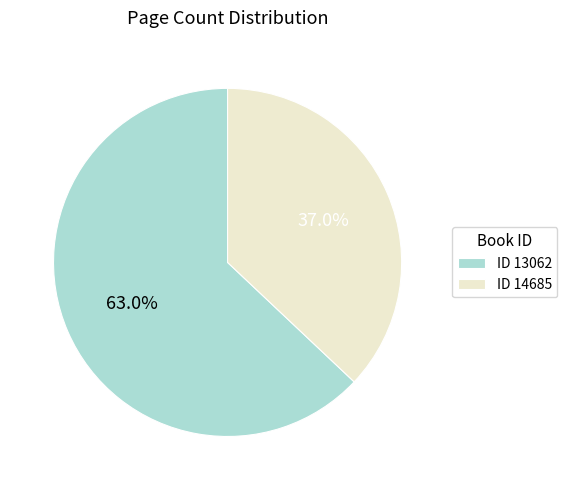

Is there any slice that represents more than half of the pie?

Yes